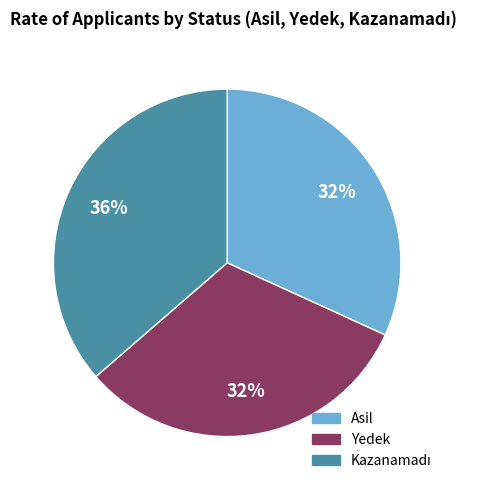

To the nearest percent, what is the average slice percentage?

33%